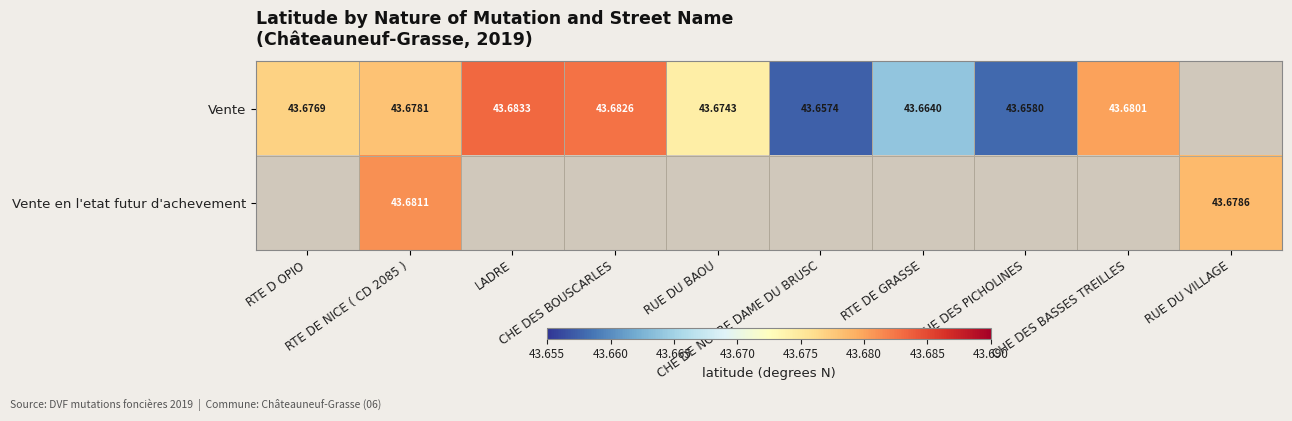

Which category has the highest value in the Vente series?

LADRE